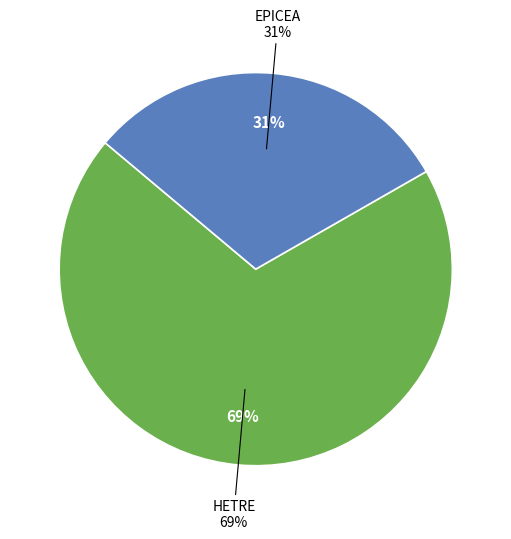

Rank the categories by value from lowest to highest.

EPICEA, HETRE